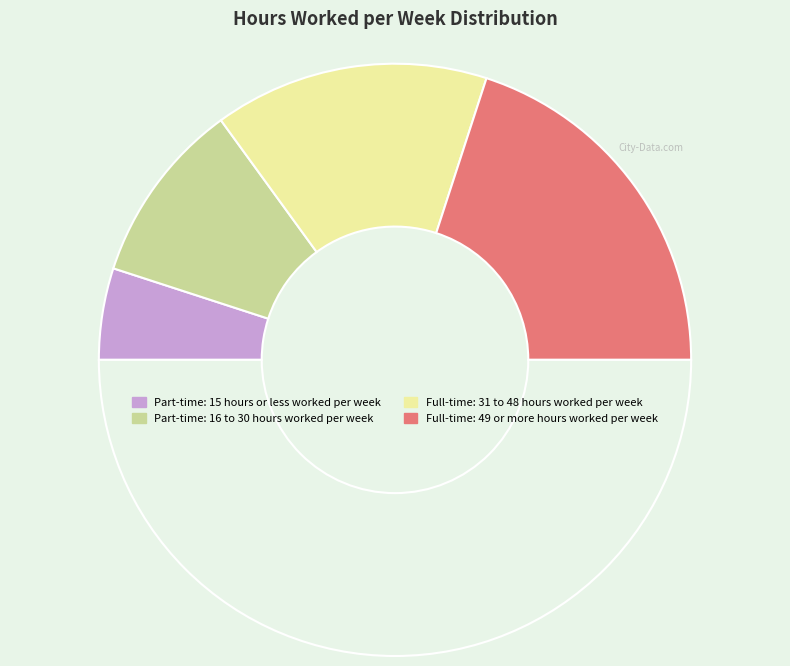

How many slices are in this pie chart?

5